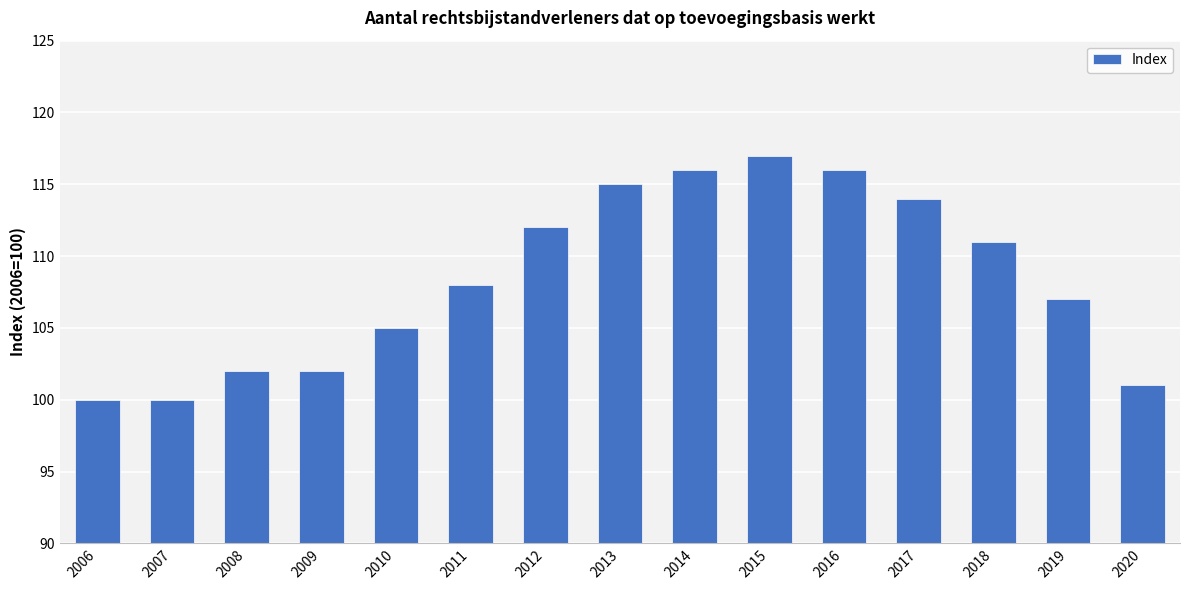

Where is the data nearest to the value 108?

2011